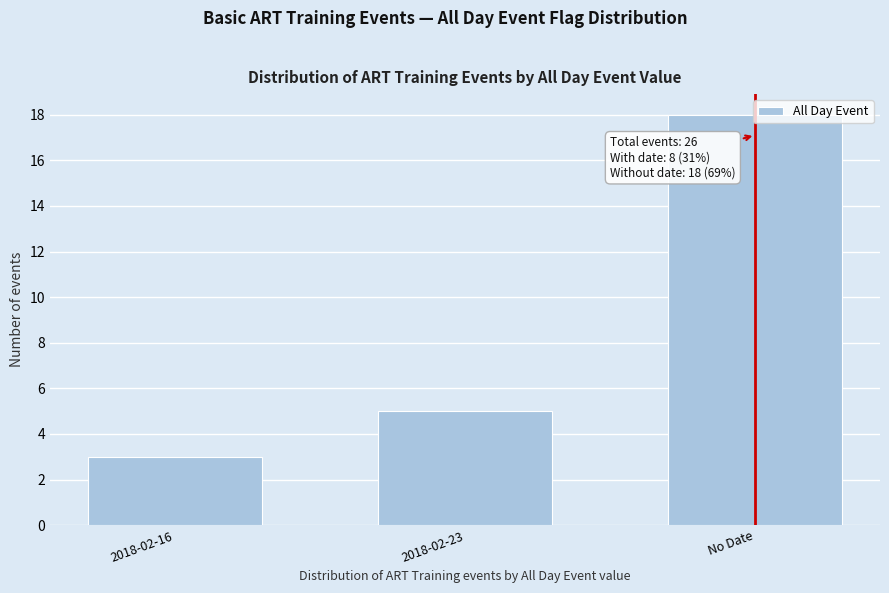

What is the average value?

9